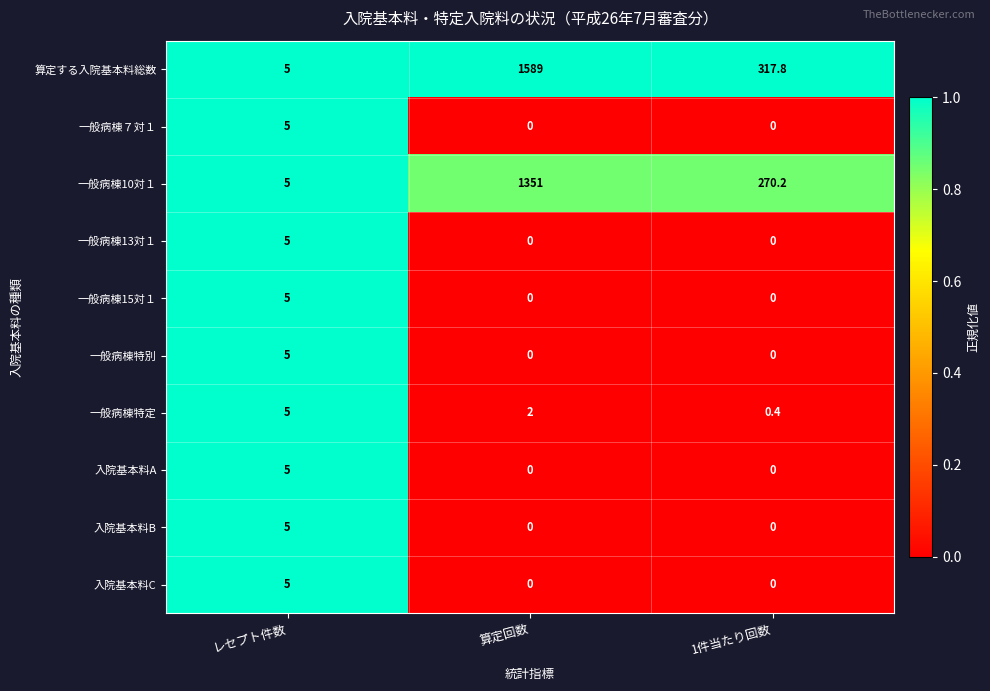

At which category is the sum across all series the highest?

算定回数